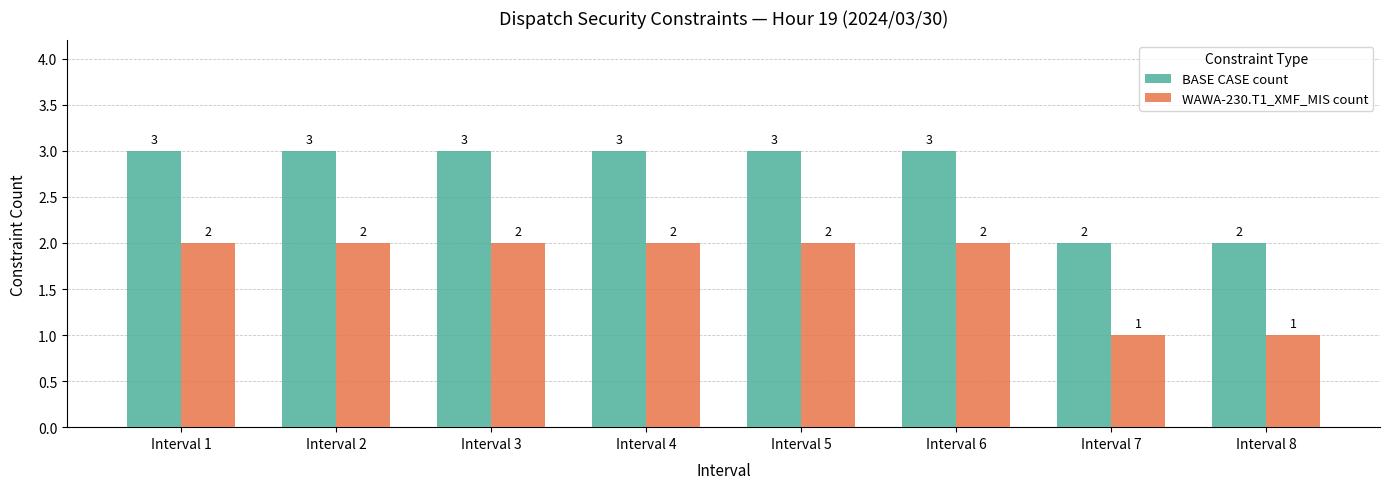

List the series in order of their overall mean, highest first.

BASE CASE count, WAWA-230.T1_XMF_MIS count